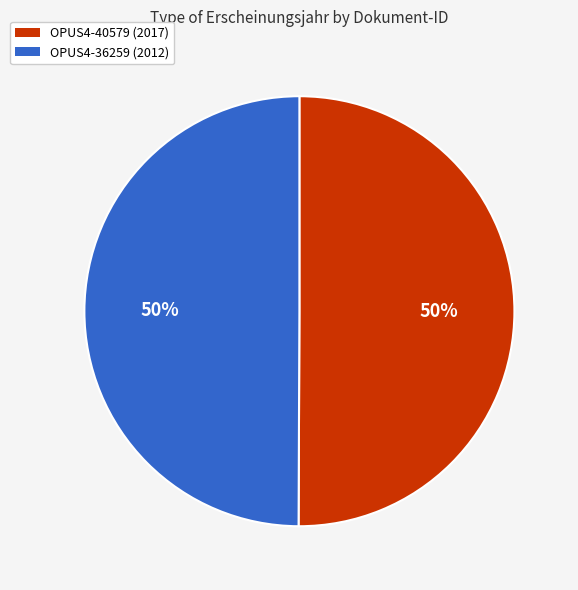

To the nearest percent, what is the average slice percentage?

50%